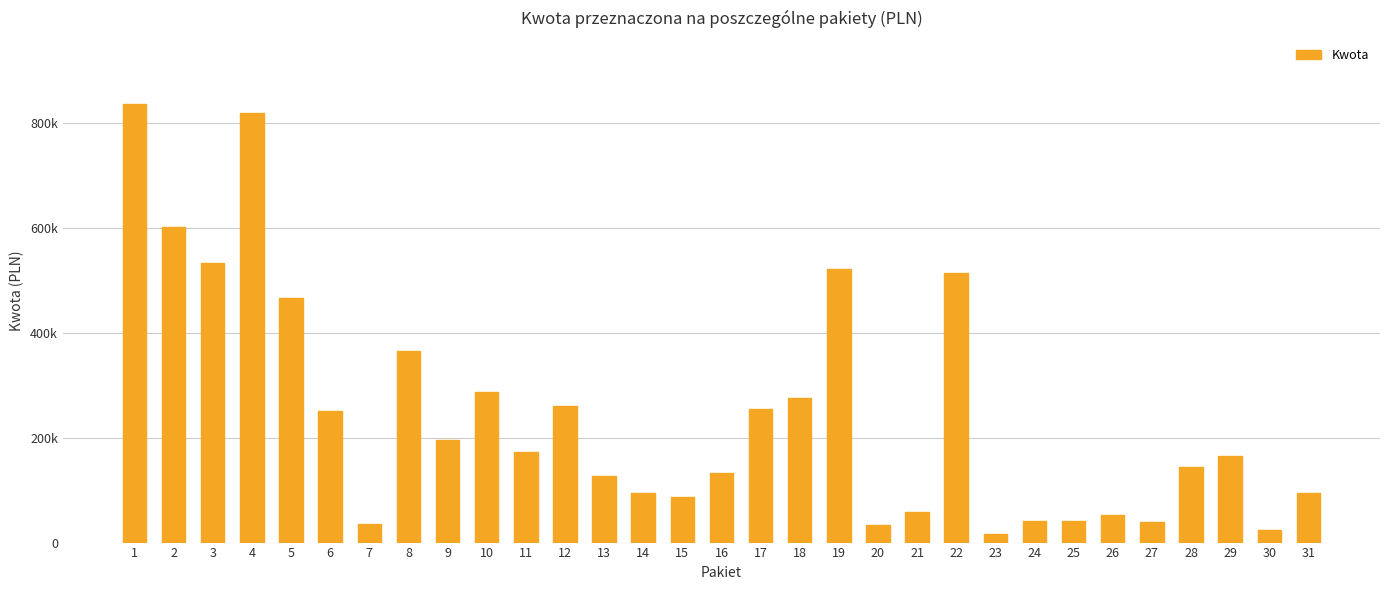

Are the bars horizontal?

No